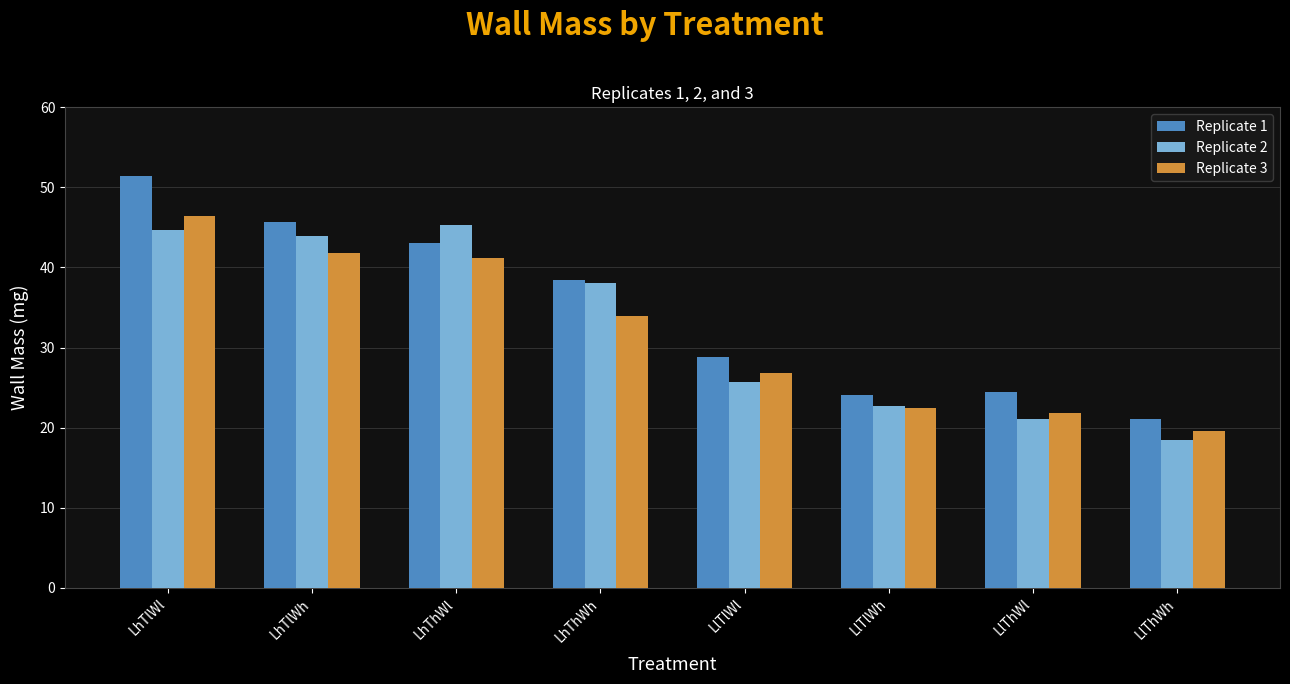

What is the sum of the Replicate 1 values at LhTlWl and LhThWl?

94.6